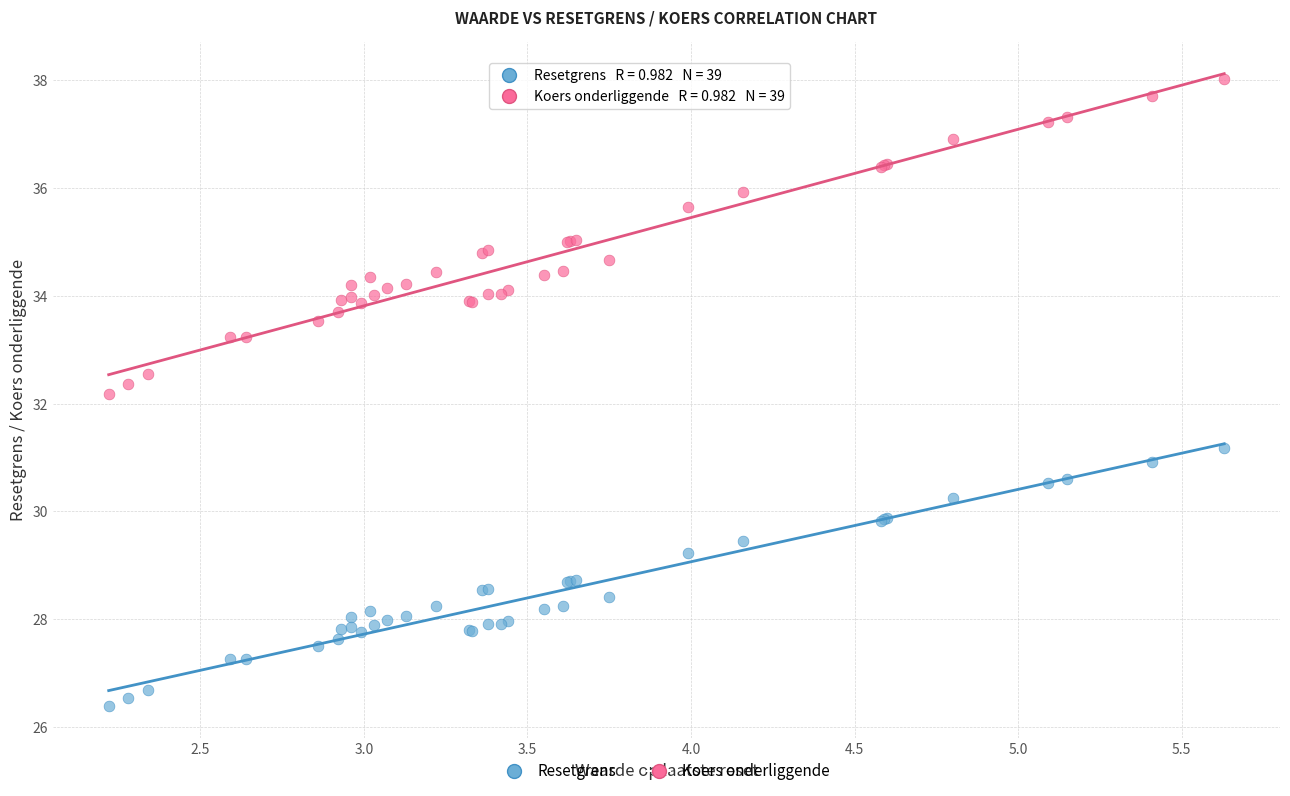

Across all series, what Y value is closest to 32?

32.2